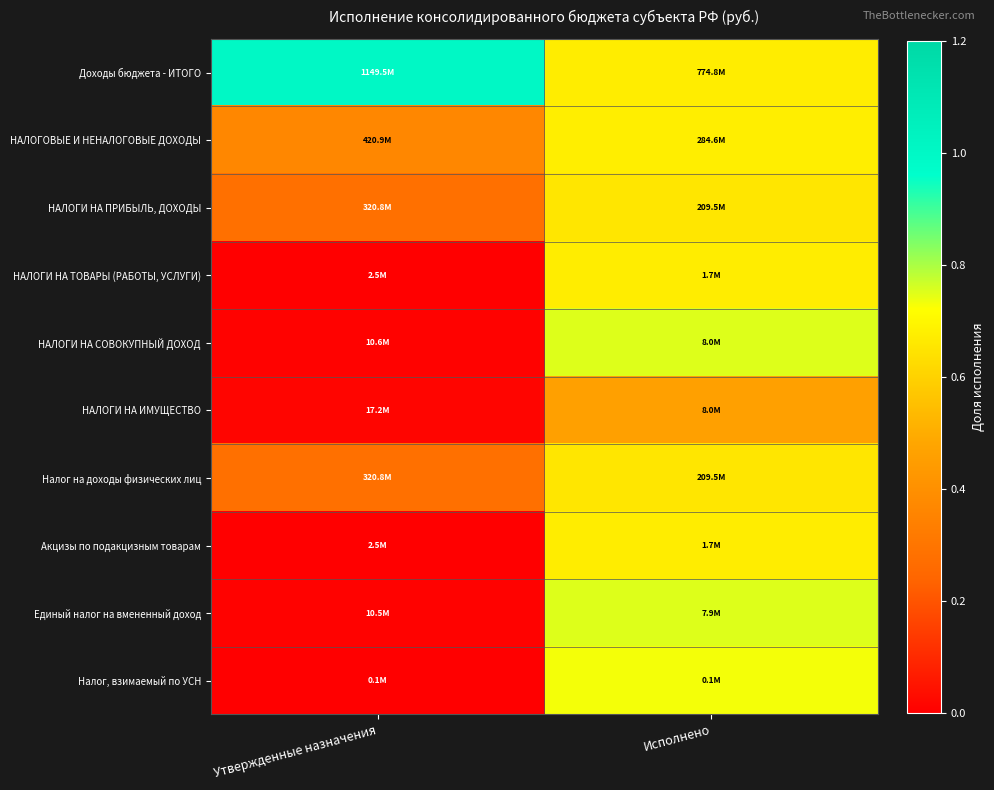

How many data points does each series have?

2